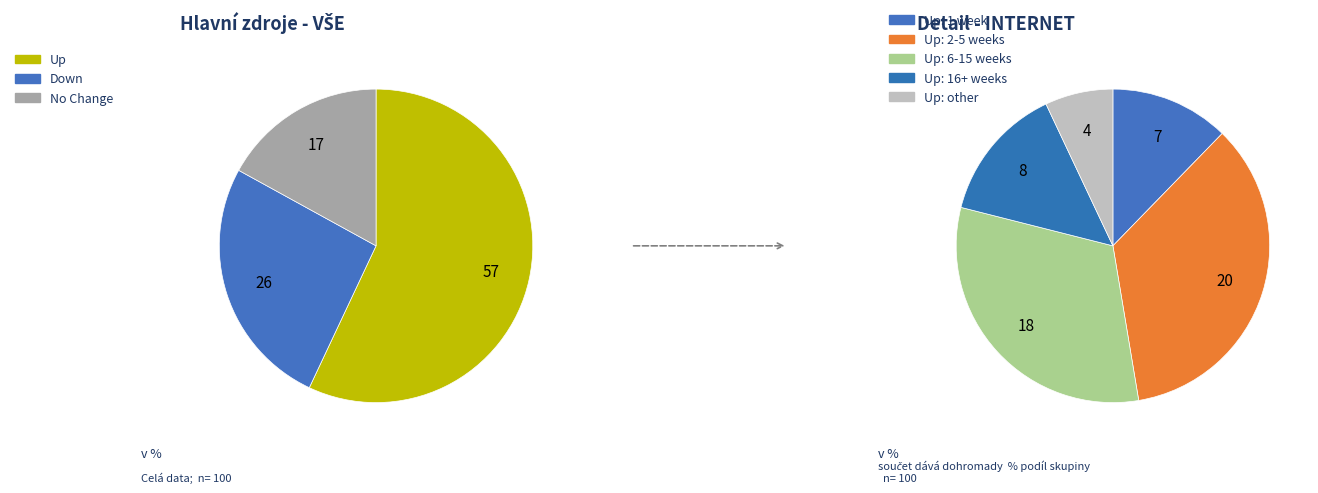

How many segments does this pie chart have?

3